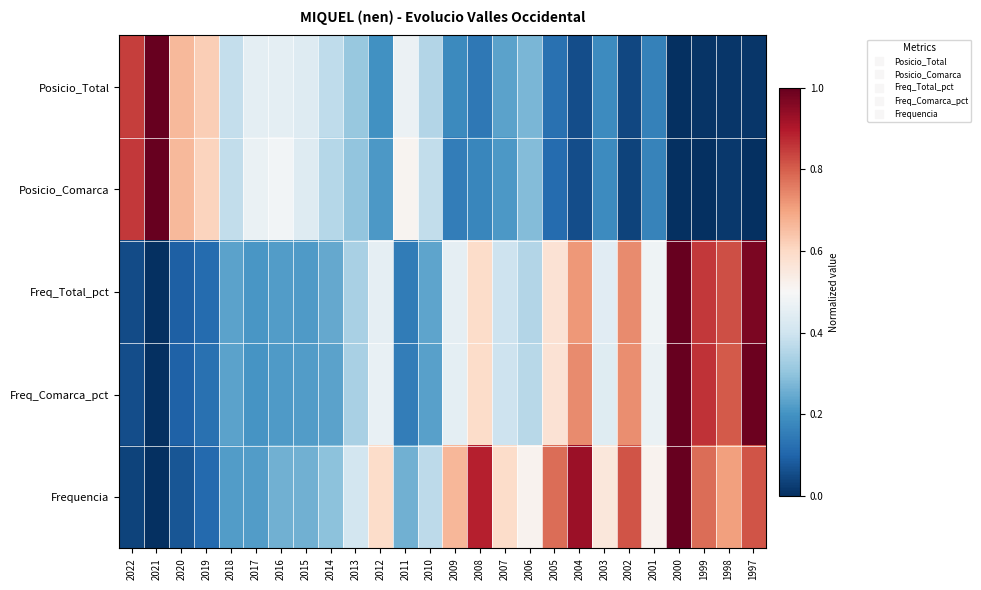

Reading left to right, what are all the values shown in this chart?

Posicio_Total: 2022=0.8	2021=1.0	2020=0.7	2019=0.6	2018=0.4	2017=0.5	2016=0.5	2015=0.4	2014=0.4	2013=0.3	2012=0.2	2011=0.5	2010=0.4	2009=0.2	2008=0.1	2007=0.2	2006=0.3	2005=0.1	2004=0.1	2003=0.2	2002=0.0	2001=0.2	2000=0.0	1999=0.0	1998=0.0	1997=0.0
Posicio_Comarca: 2022=0.9	2021=1.0	2020=0.7	2019=0.6	2018=0.4	2017=0.5	2016=0.5	2015=0.4	2014=0.4	2013=0.3	2012=0.2	2011=0.5	2010=0.4	2009=0.2	2008=0.2	2007=0.2	2006=0.3	2005=0.1	2004=0.1	2003=0.2	2002=0.0	2001=0.2	2000=0.0	1999=0.0	1998=0.0	1997=0.0
Freq_Total_pct: 2022=0.1	2021=0.0	2020=0.1	2019=0.1	2018=0.2	2017=0.2	2016=0.2	2015=0.2	2014=0.2	2013=0.3	2012=0.5	2011=0.2	2010=0.2	2009=0.5	2008=0.6	2007=0.4	2006=0.4	2005=0.6	2004=0.7	2003=0.4	2002=0.7	2001=0.5	2000=1.0	1999=0.9	1998=0.8	1997=1.0
Freq_Comarca_pct: 2022=0.1	2021=0.0	2020=0.1	2019=0.1	2018=0.2	2017=0.2	2016=0.2	2015=0.2	2014=0.2	2013=0.3	2012=0.5	2011=0.2	2010=0.2	2009=0.5	2008=0.6	2007=0.4	2006=0.4	2005=0.6	2004=0.7	2003=0.4	2002=0.7	2001=0.5	2000=1.0	1999=0.9	1998=0.8	1997=1.0
Frequencia: 2022=0.0	2021=0.0	2020=0.1	2019=0.1	2018=0.2	2017=0.2	2016=0.3	2015=0.3	2014=0.3	2013=0.4	2012=0.6	2011=0.3	2010=0.4	2009=0.7	2008=0.9	2007=0.6	2006=0.5	2005=0.8	2004=0.9	2003=0.6	2002=0.8	2001=0.5	2000=1.0	1999=0.8	1998=0.7	1997=0.8